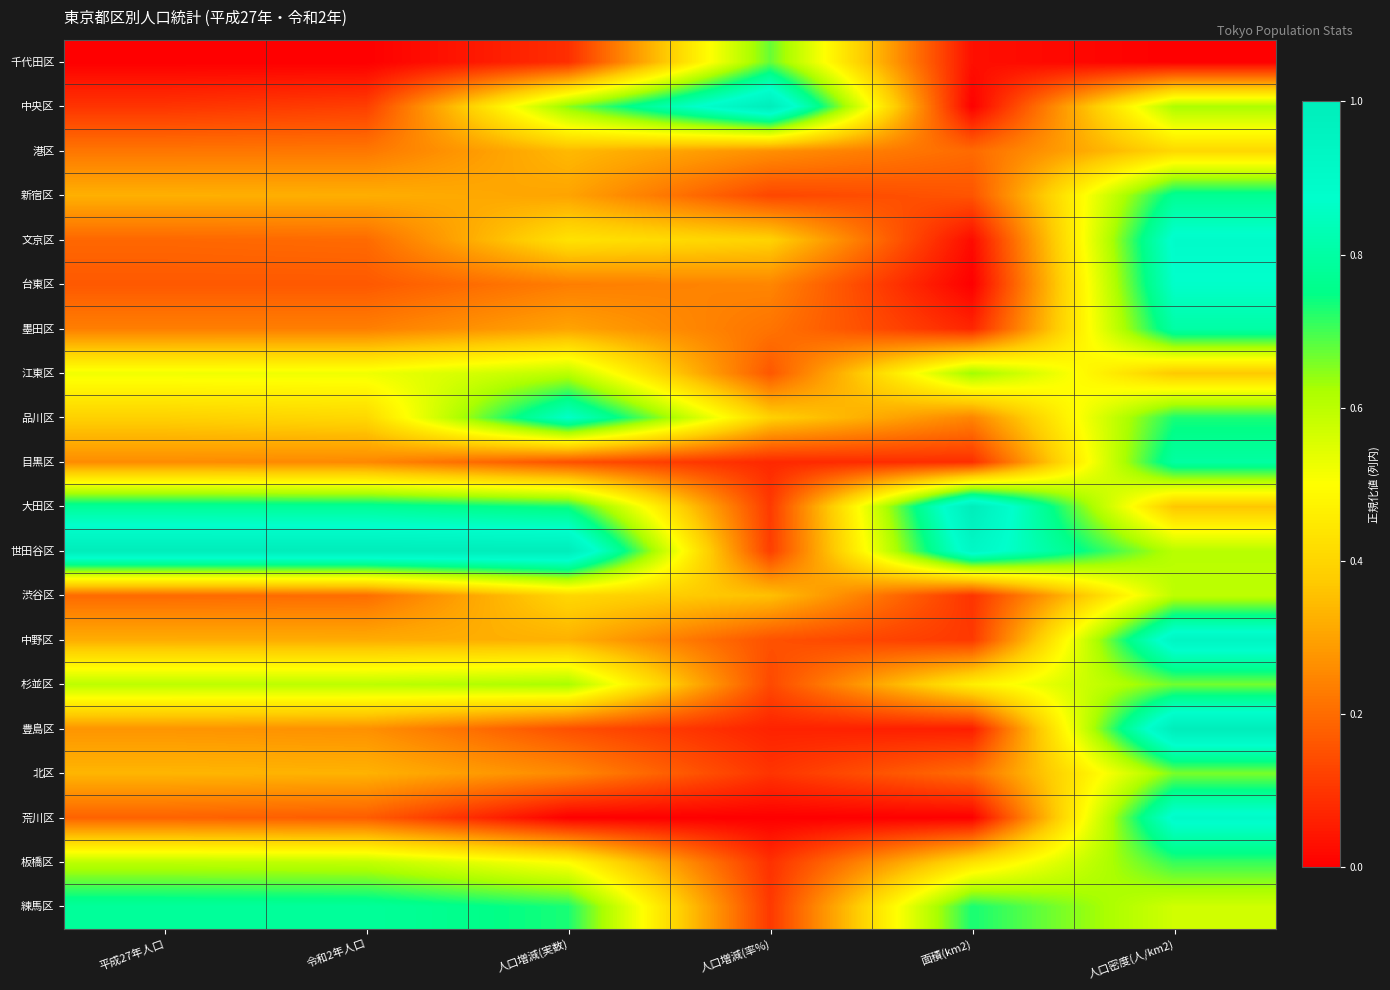

Count the number of categories in the chart.

6